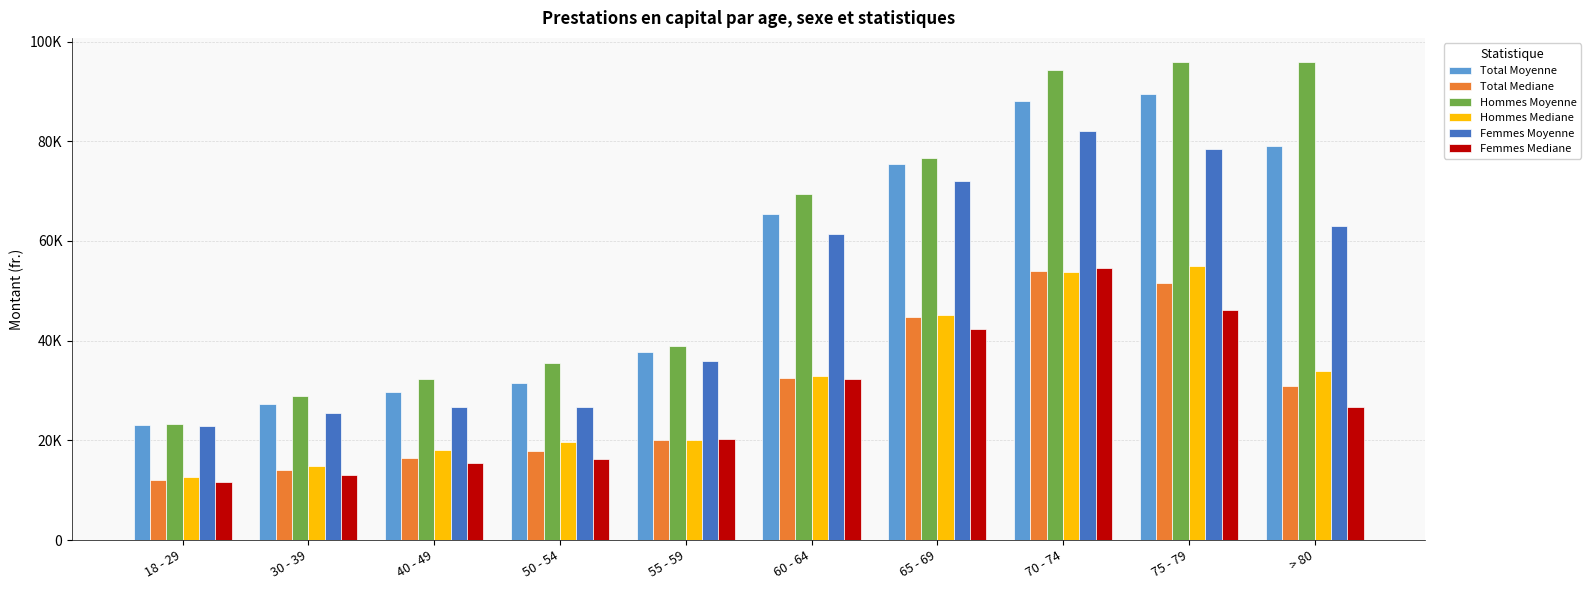

What is the label of the 7th bar from the right?

50 - 54